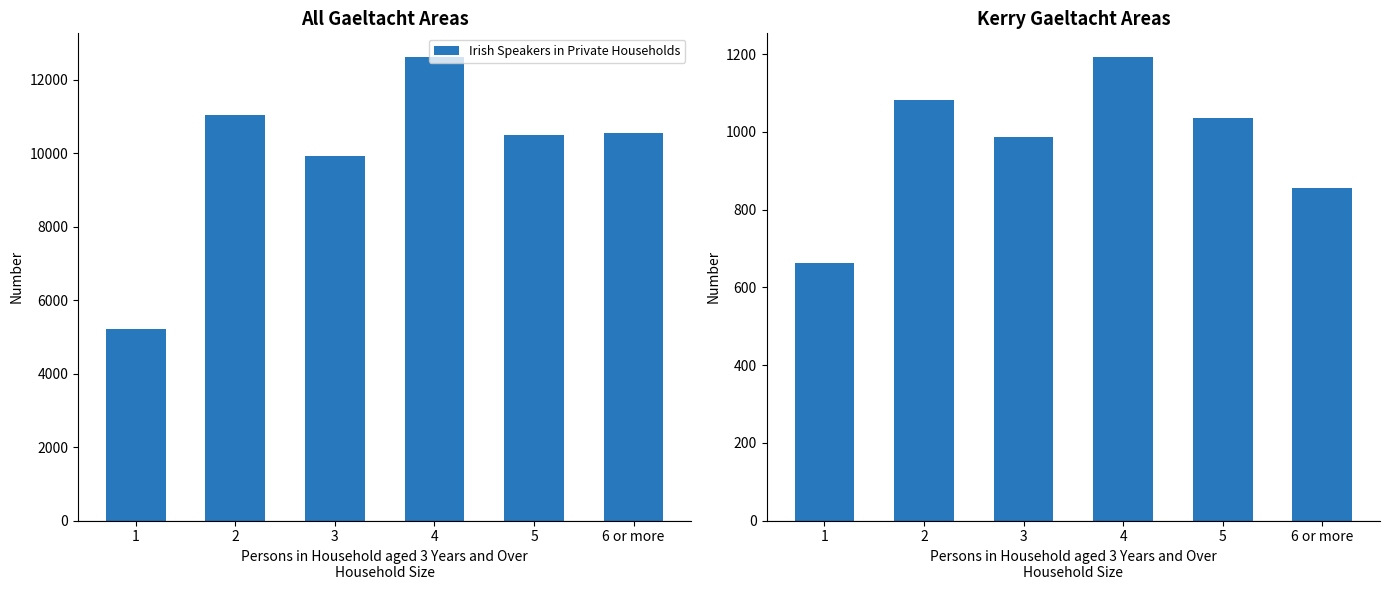

What is the label of the 4th bar from the right?

3